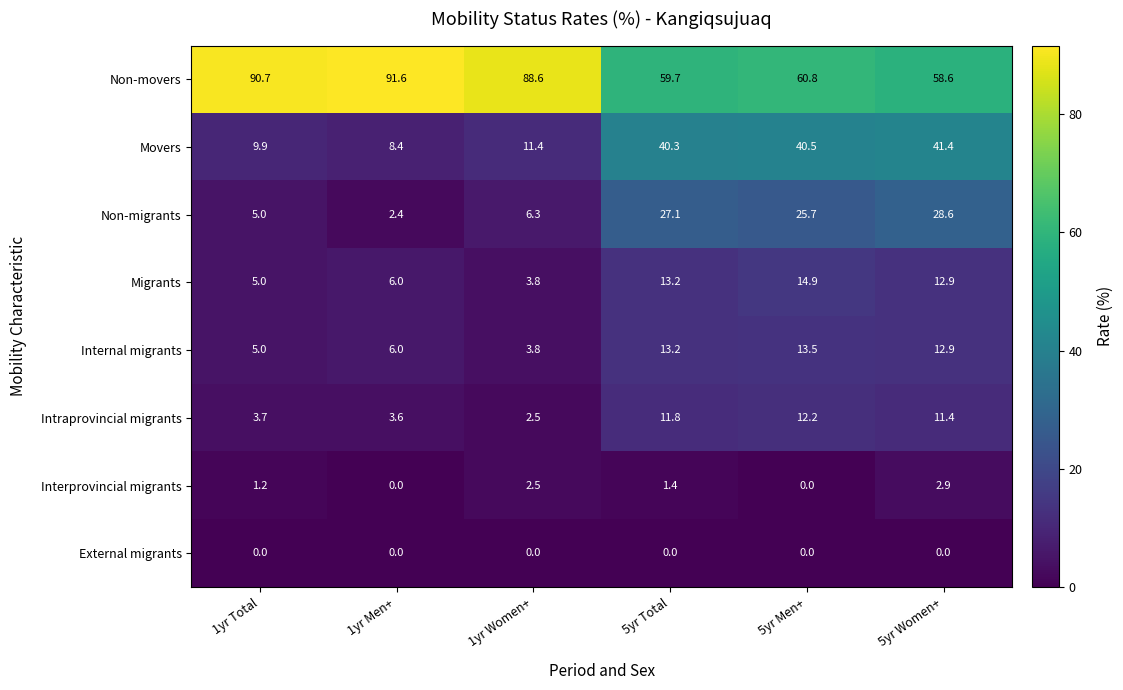

At which category is the sum across all series the highest?

5yr Women+